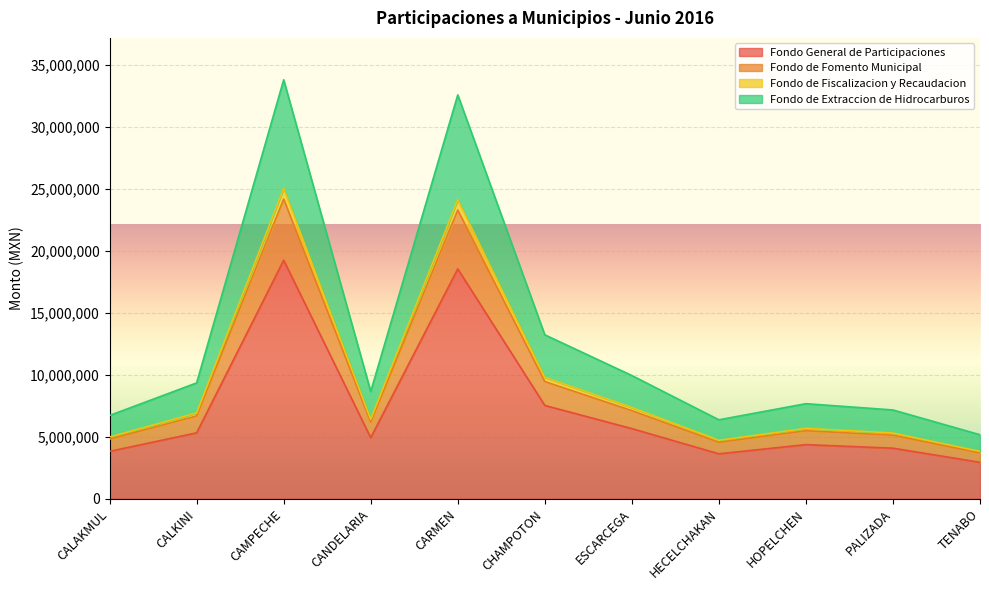

Which category has the highest value across all series?

CAMPECHE